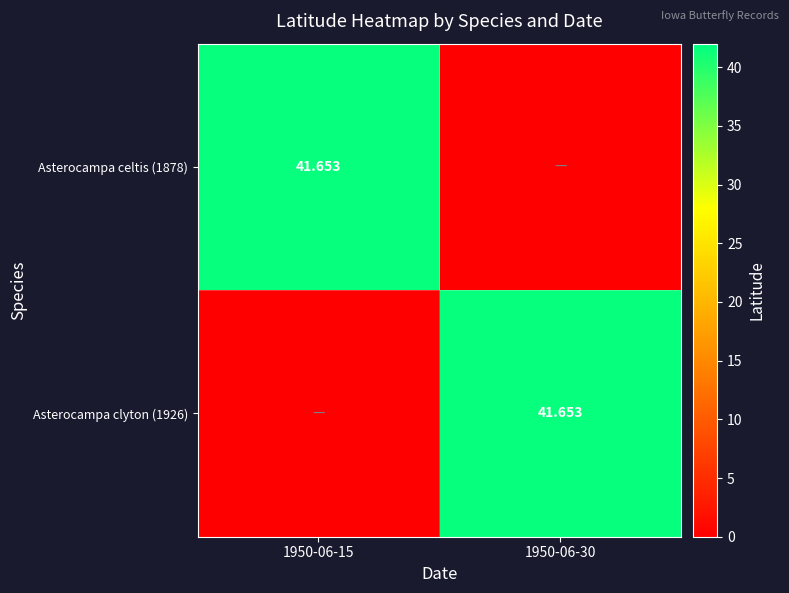

Rank the series at 1950-06-30 from lowest to highest value.

Asterocampa celtis (1878), Asterocampa clyton (1926)